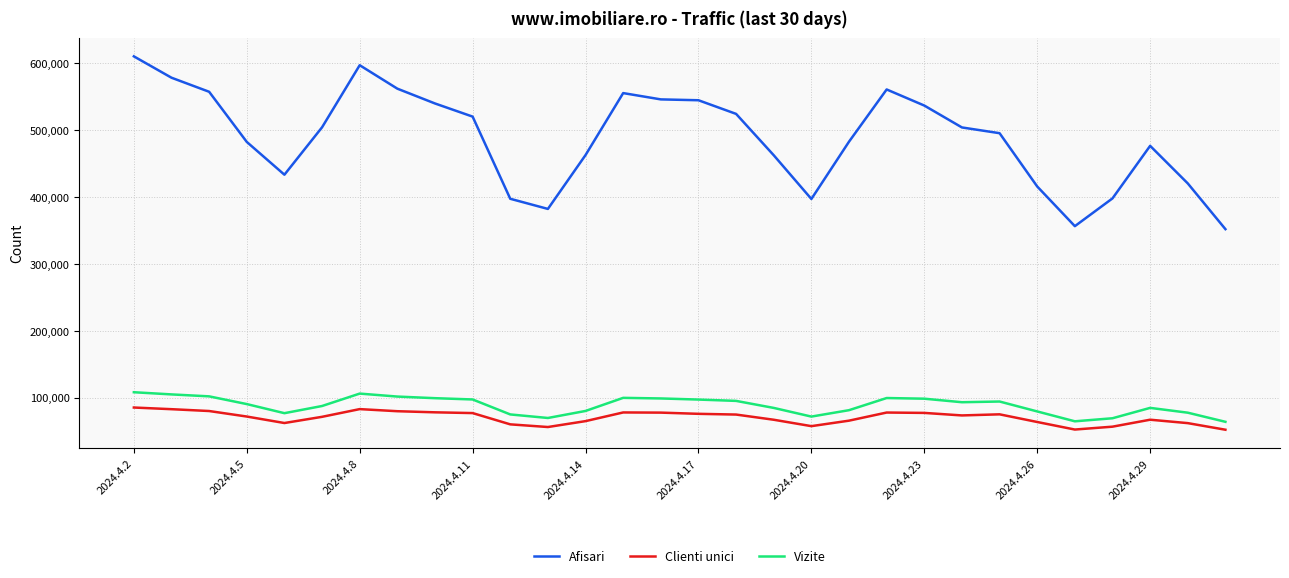

What is the minimum value shown in the chart?

52141